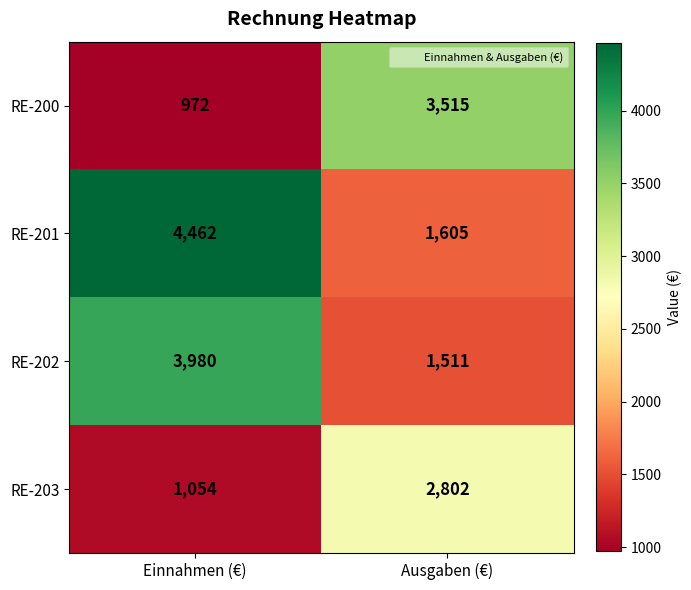

What is the highest value of the RE-201 series?

4462